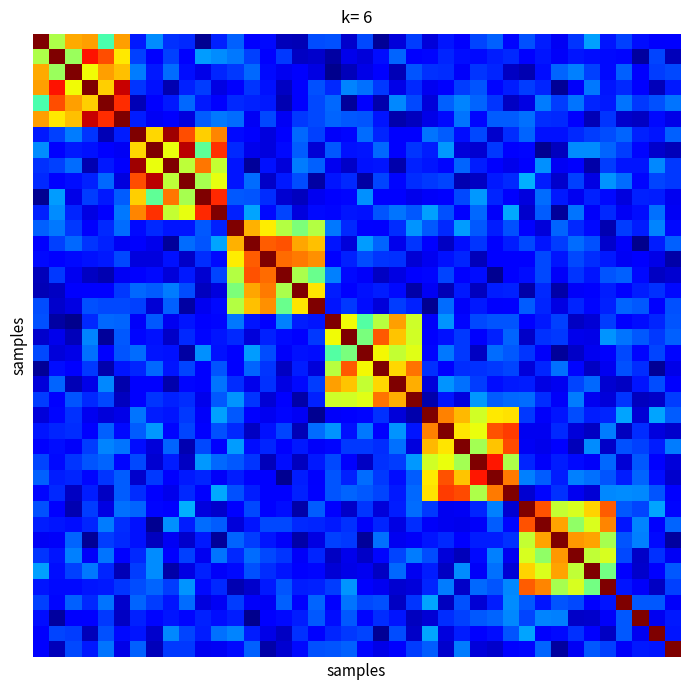

What is the greatest value displayed?

1.0